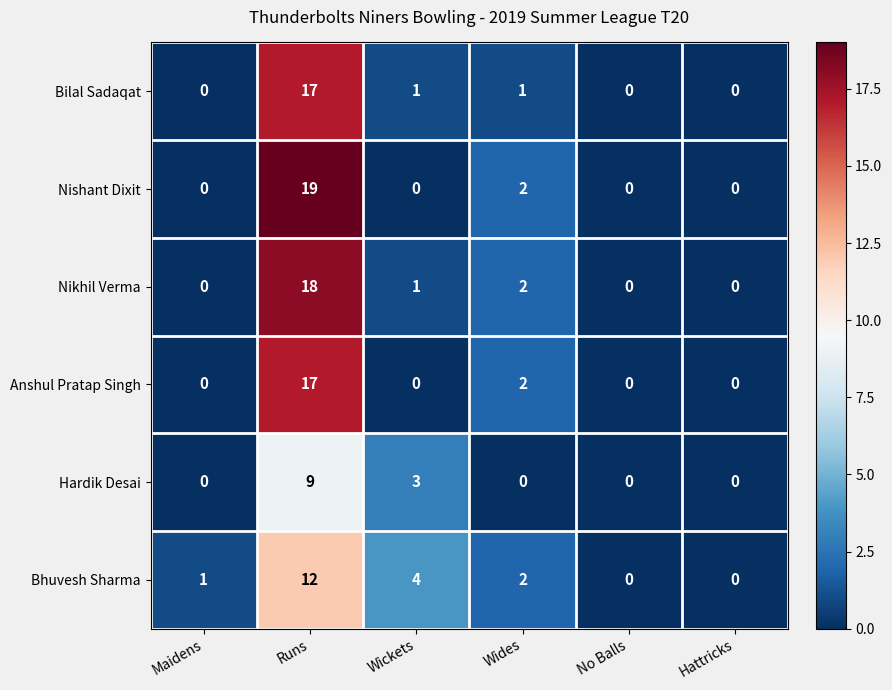

What is the spread (max minus min) of values at Runs?

10